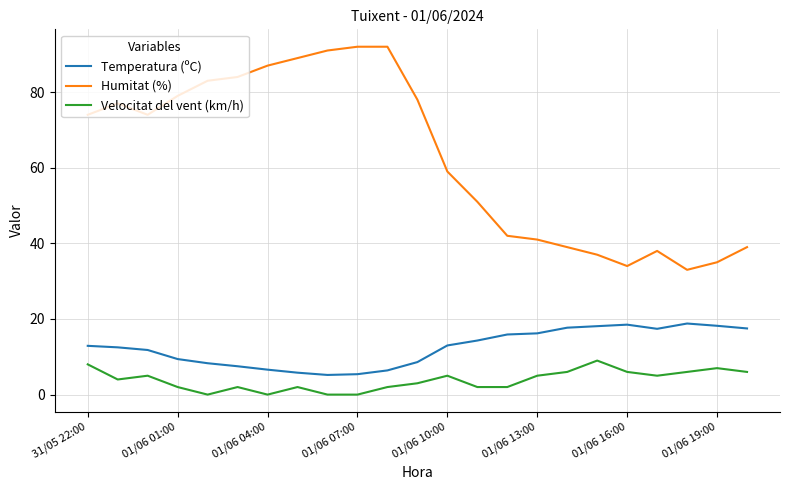

Which series has the largest range (max minus min)?

Humitat (%)